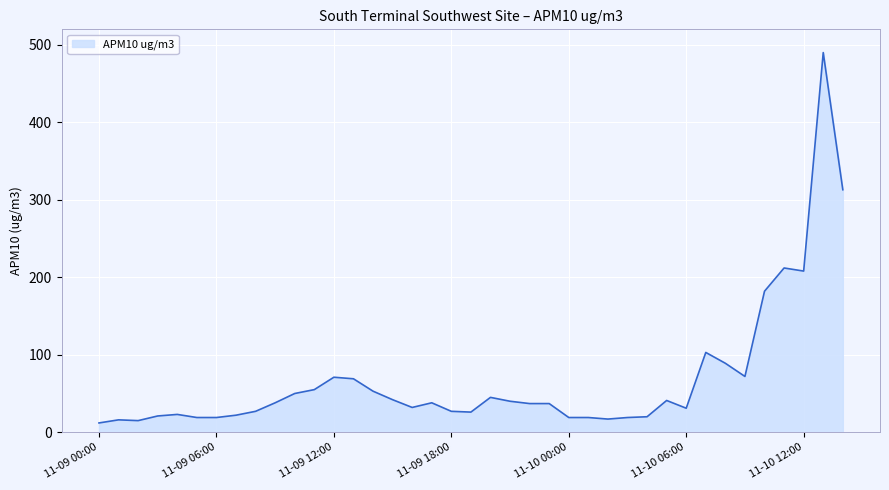

What is the difference between the maximum and minimum values?

478